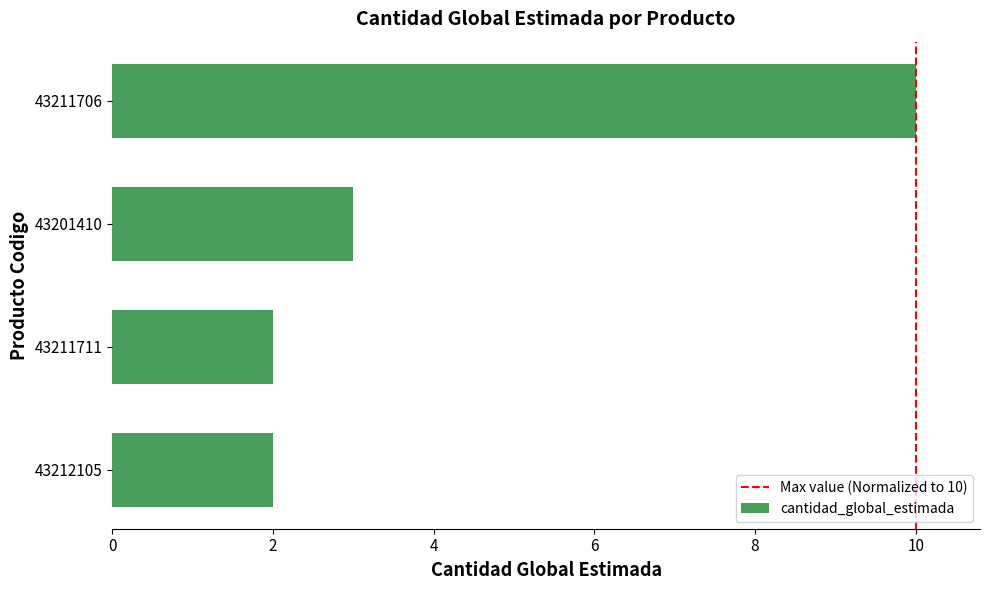

What value does the data have at 43201410?

3